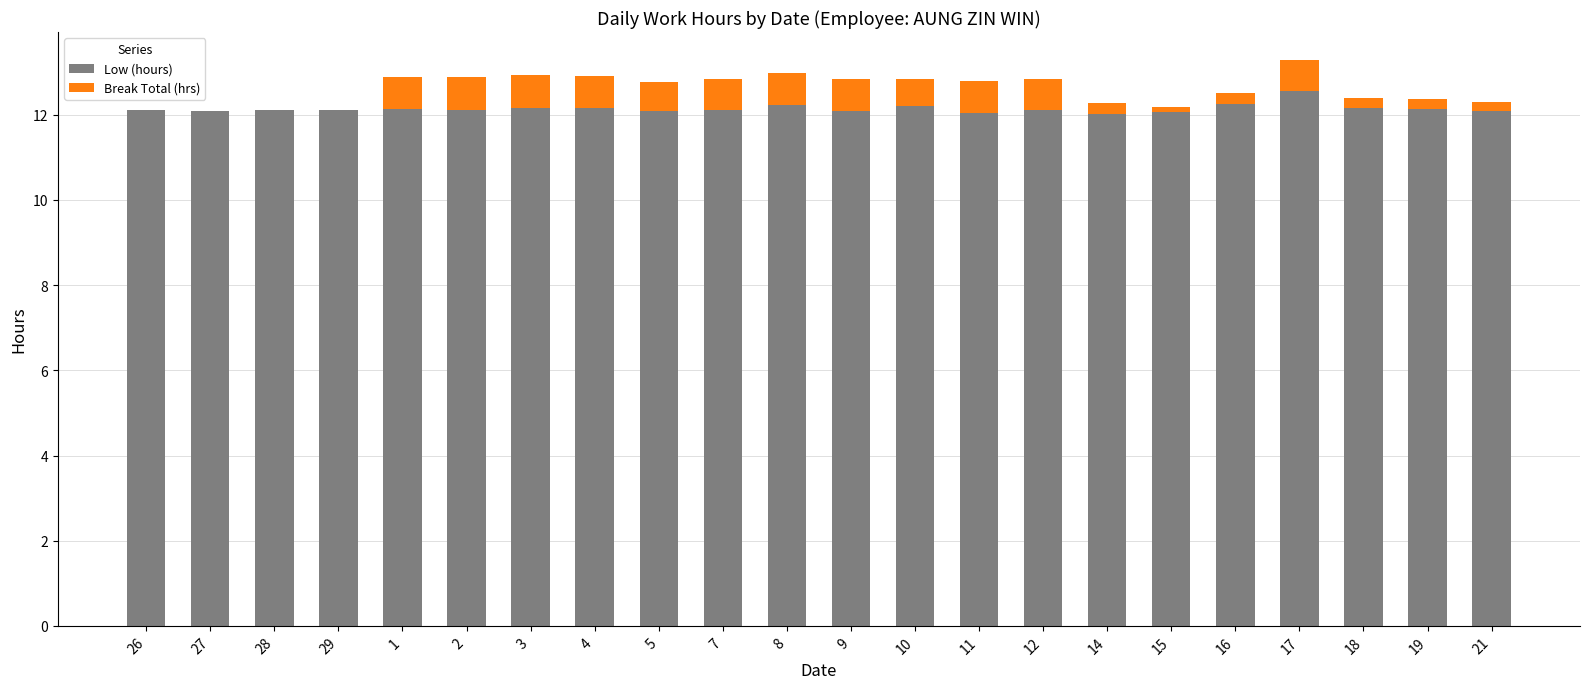

Are the bars grouped side by side (vs. stacked)?

No